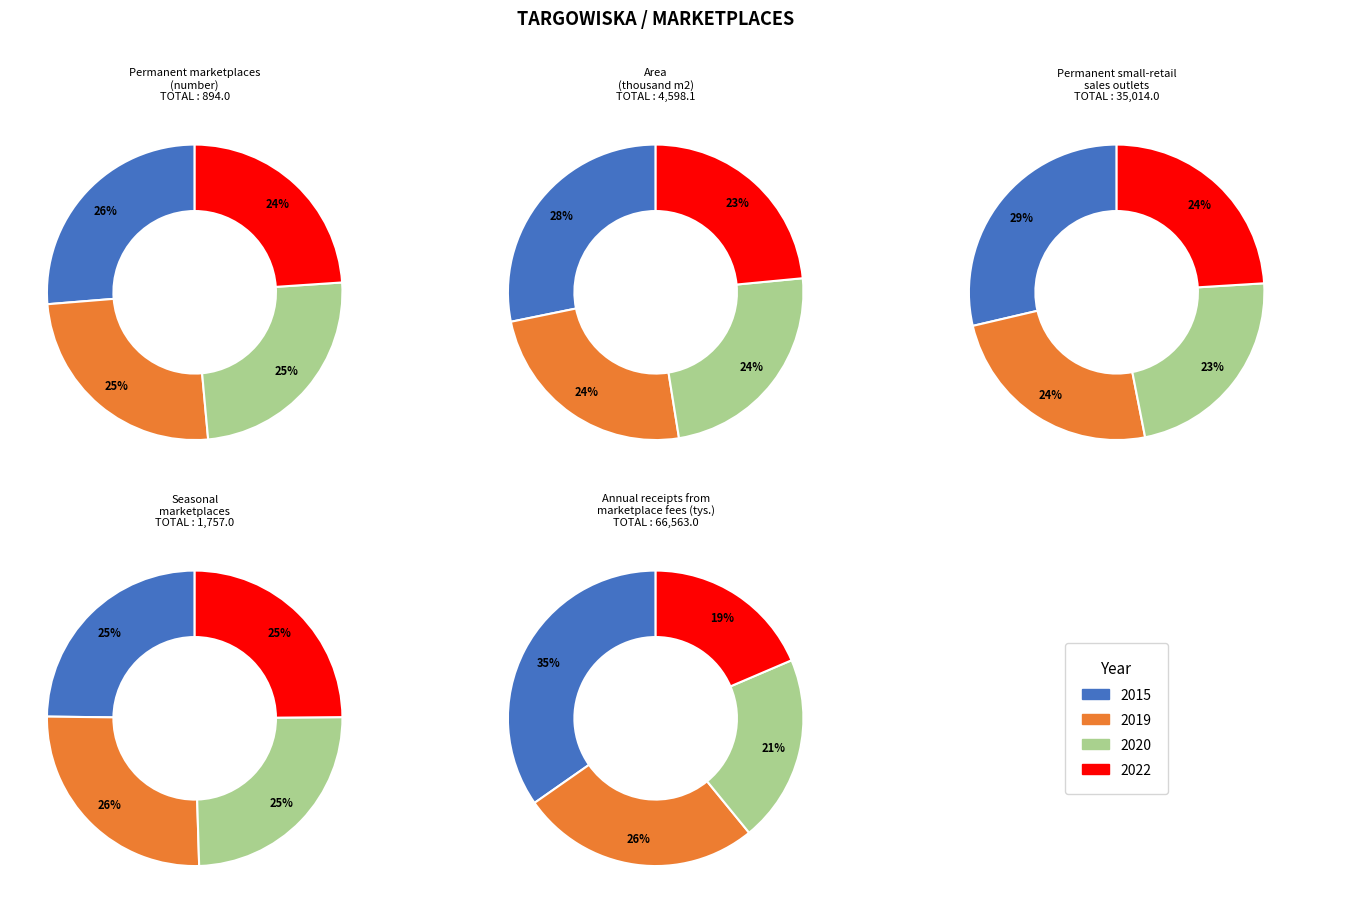

Is the sum of 2015 and 2020 greater than half?

Yes